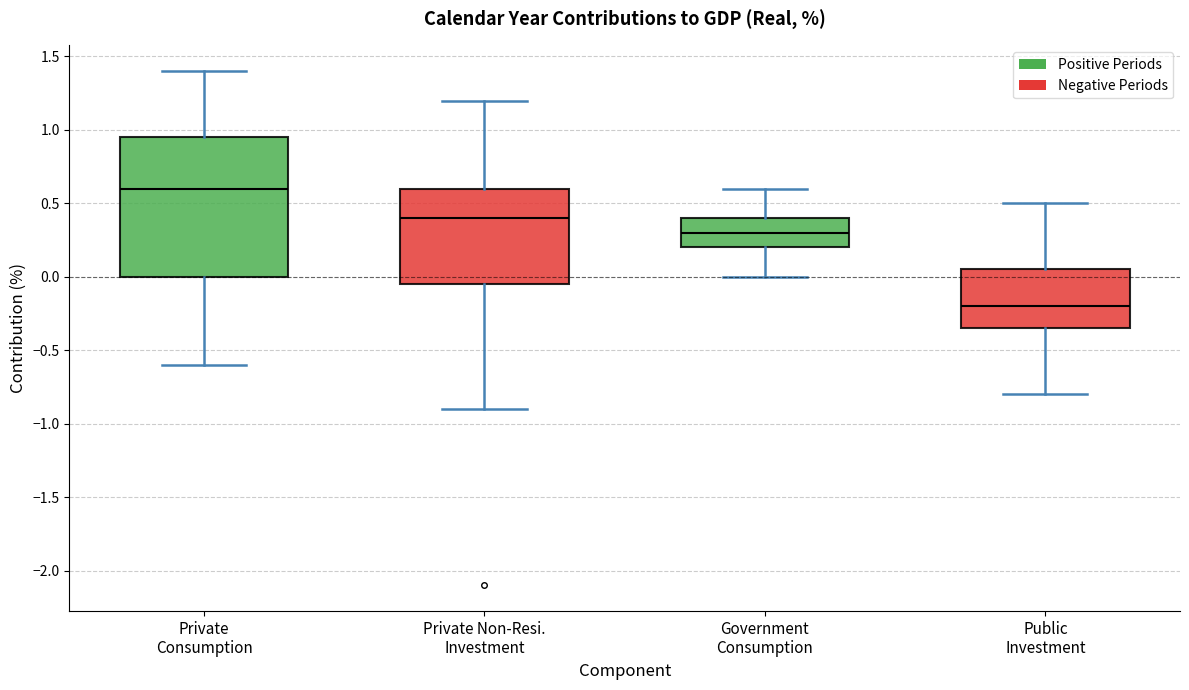

Where does the median line of the box for Private Consumption sit on the y-axis? The values are not printed on the chart, so give them approximately, as read against the axis.

0.60